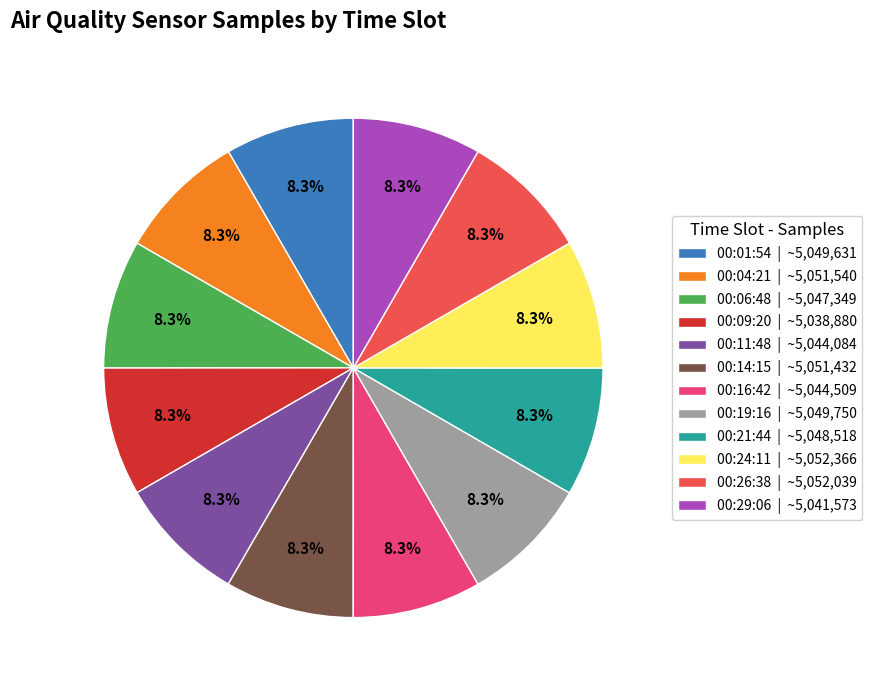

To the nearest percent, what is the combined percentage of 00:01 and 00:14?

17%